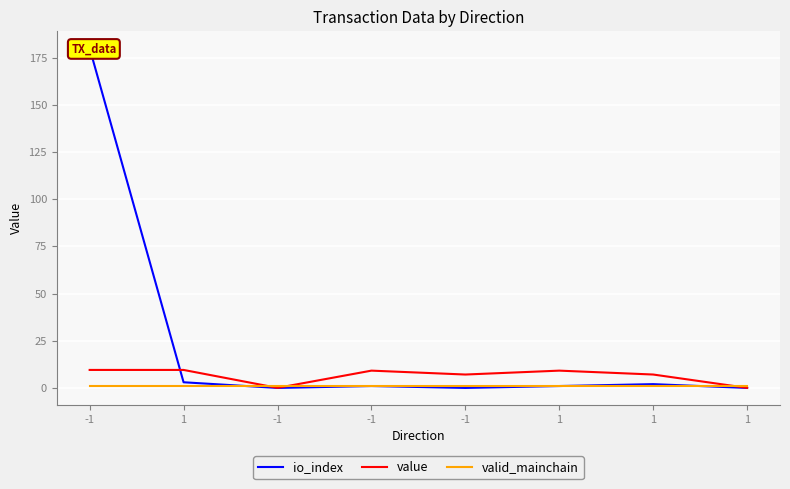

At which category is the sum across all series the highest?

-1